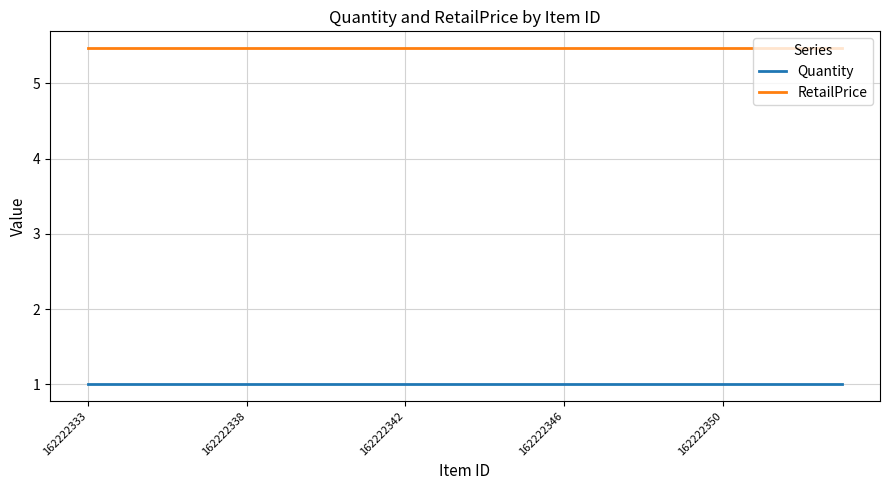

Which series has the largest total across all categories?

RetailPrice